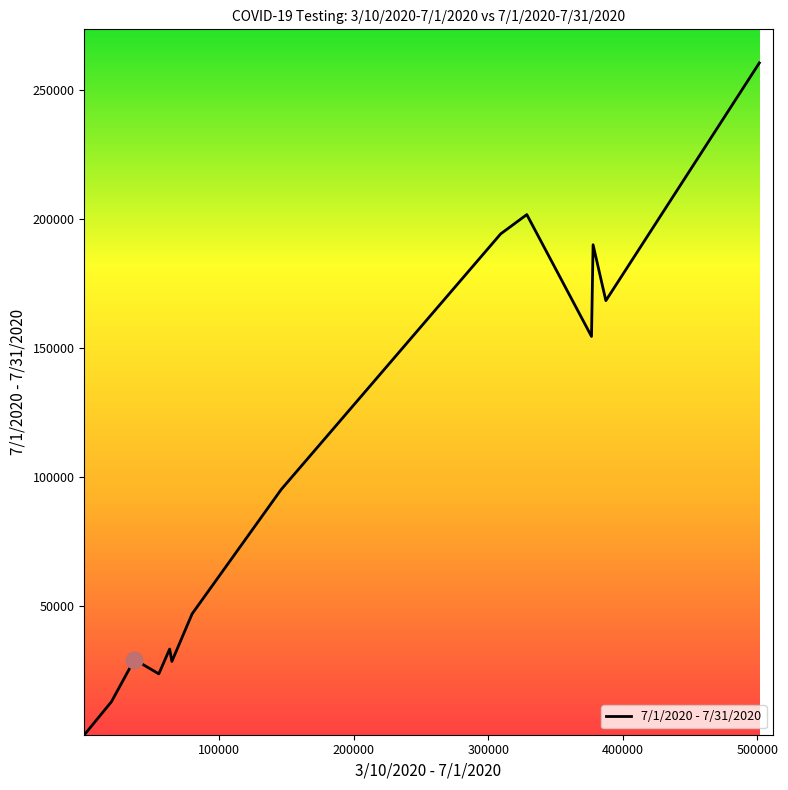

What is the greatest value displayed?

260319